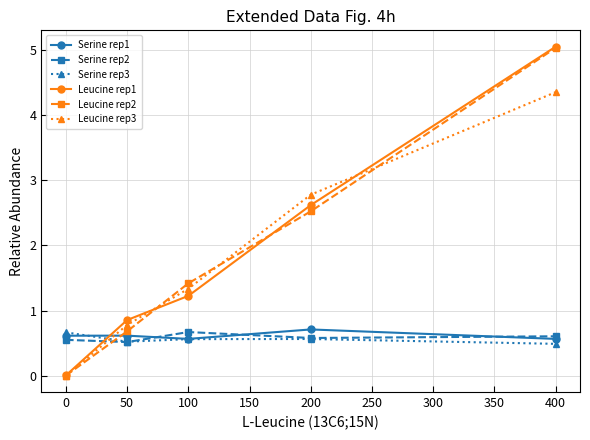

At which category is the sum across all series the highest?

400